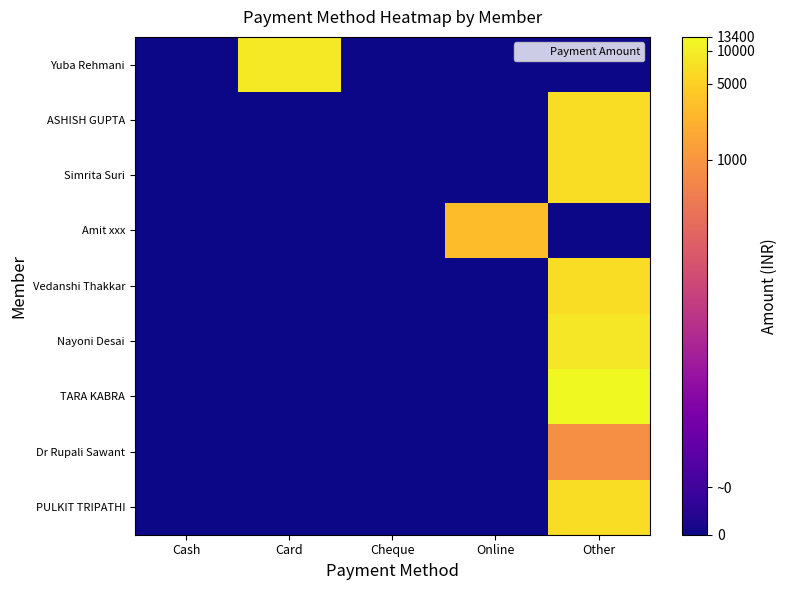

At which category does the chart reach its minimum across all series?

Cash